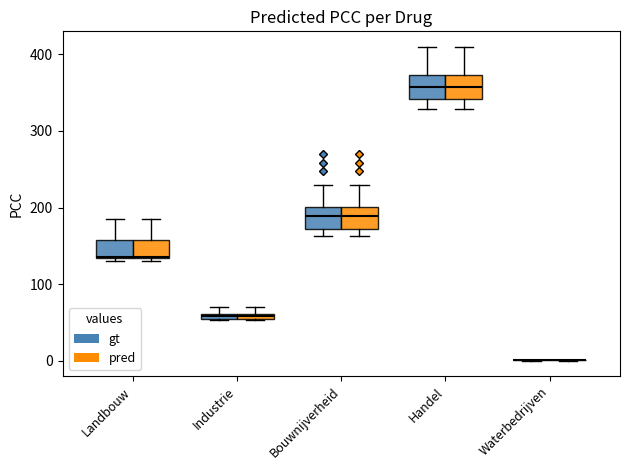

Where is the upper edge of the box for Industrie (gt) on the y-axis? The values are not printed on the chart, so give them approximately, as read against the axis.

60